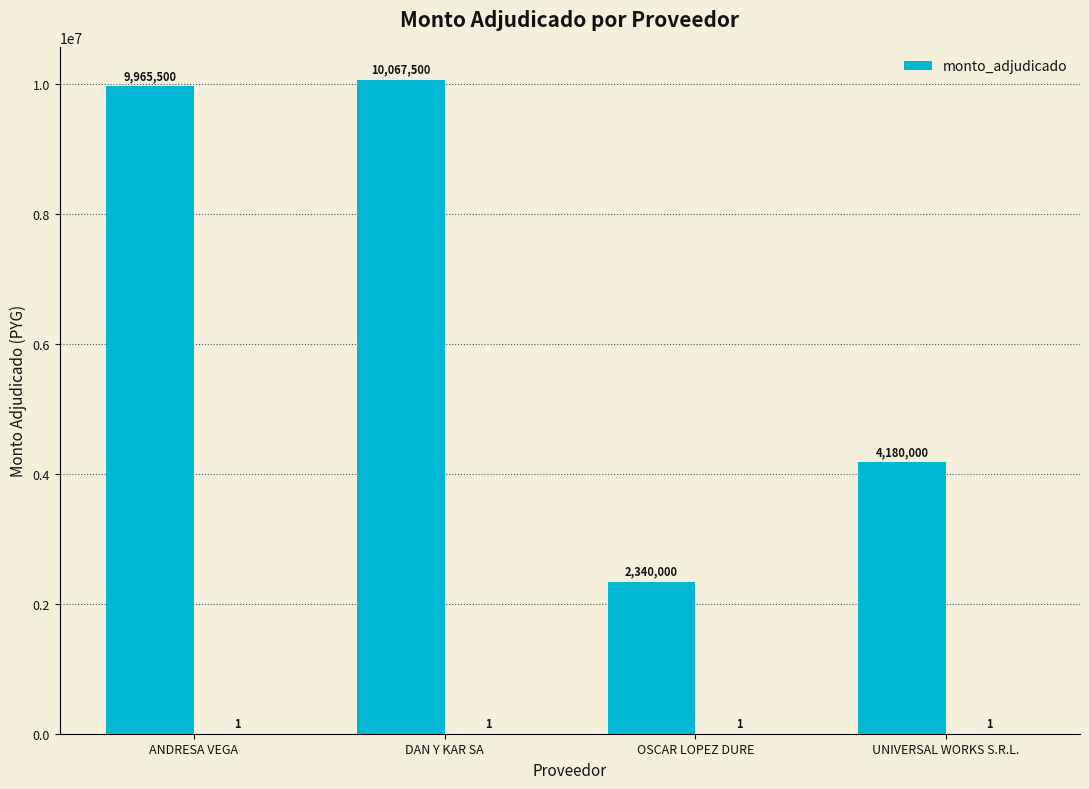

Which has a higher value, OSCAR LOPEZ DURE or UNIVERSAL WORKS S.R.L.?

UNIVERSAL WORKS S.R.L.